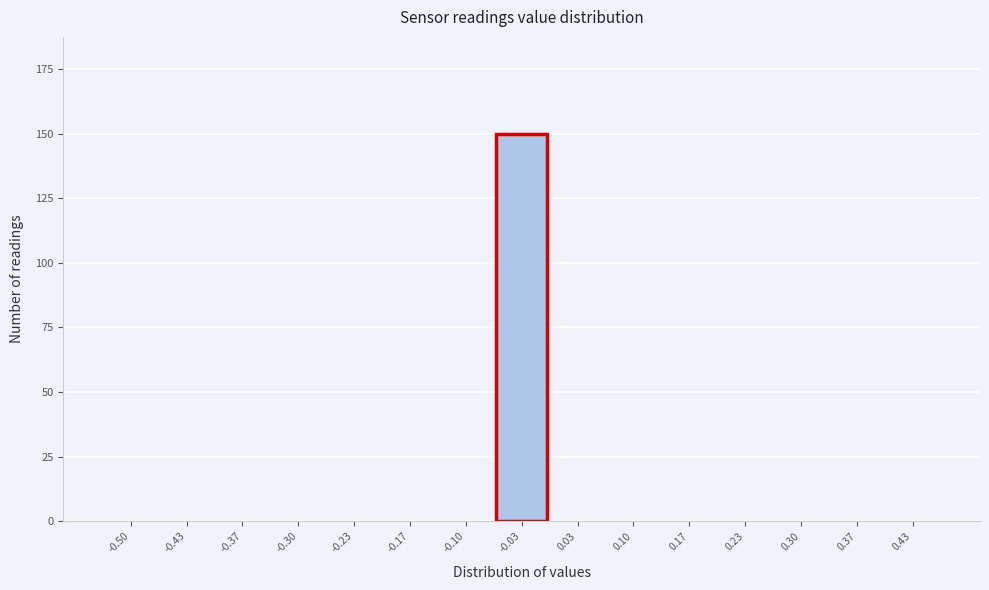

Reading left to right, list all the values displayed in this chart.

-0.50=0	-0.43=0	-0.37=0	-0.30=0	-0.23=0	-0.17=0	-0.10=0	-0.03=150	0.03=0	0.10=0	0.17=0	0.23=0	0.30=0	0.37=0	0.43=0